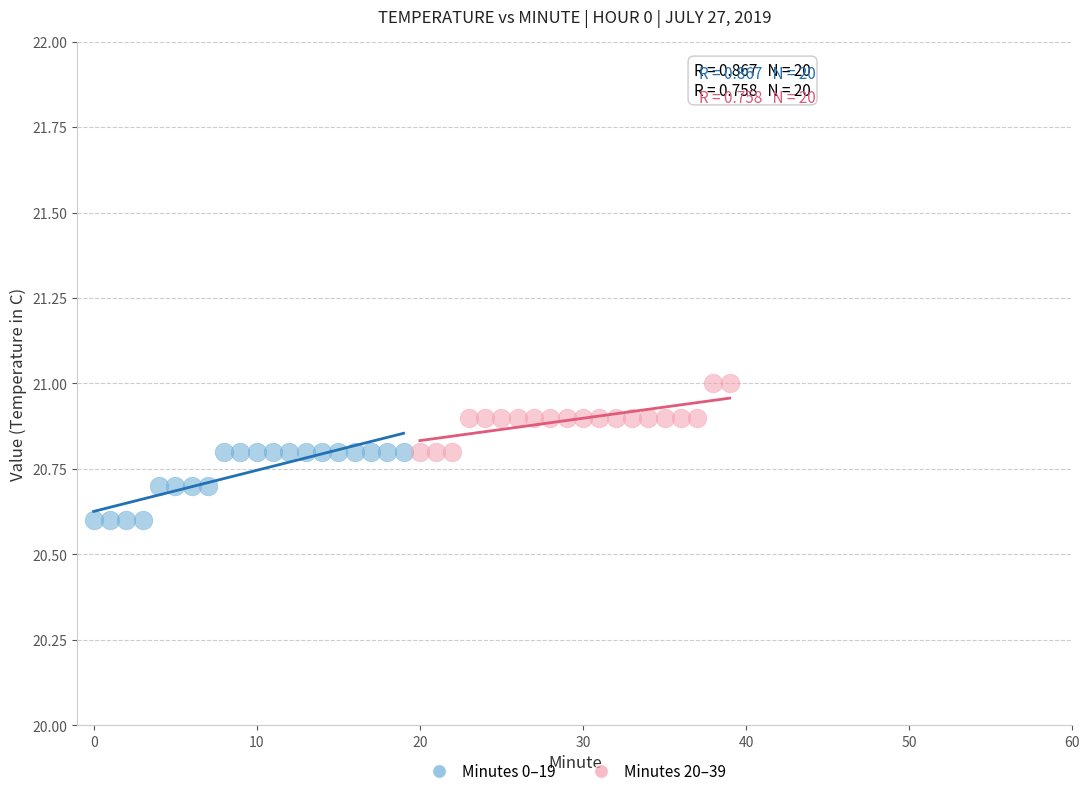

Which series reaches the maximum Y coordinate?

Minutes 20–39